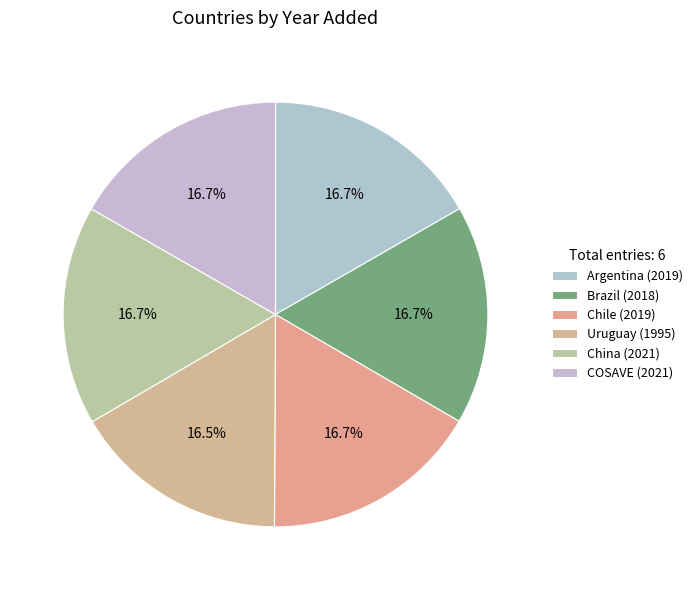

True or false: COSAVE accounts for 9% of the total.

False